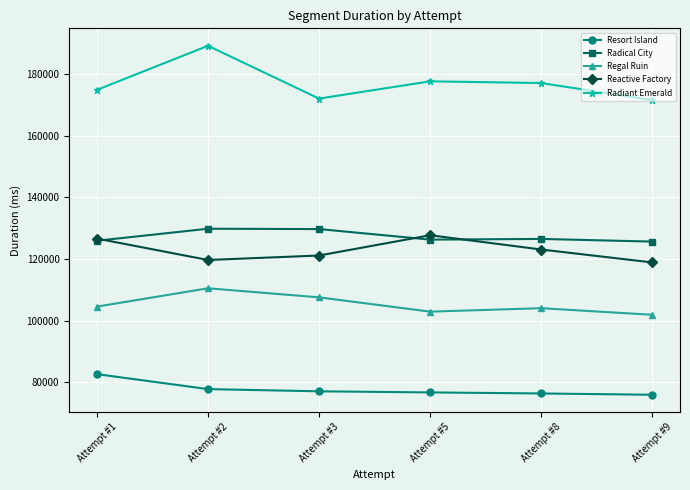

Count the number of categories in the chart.

6